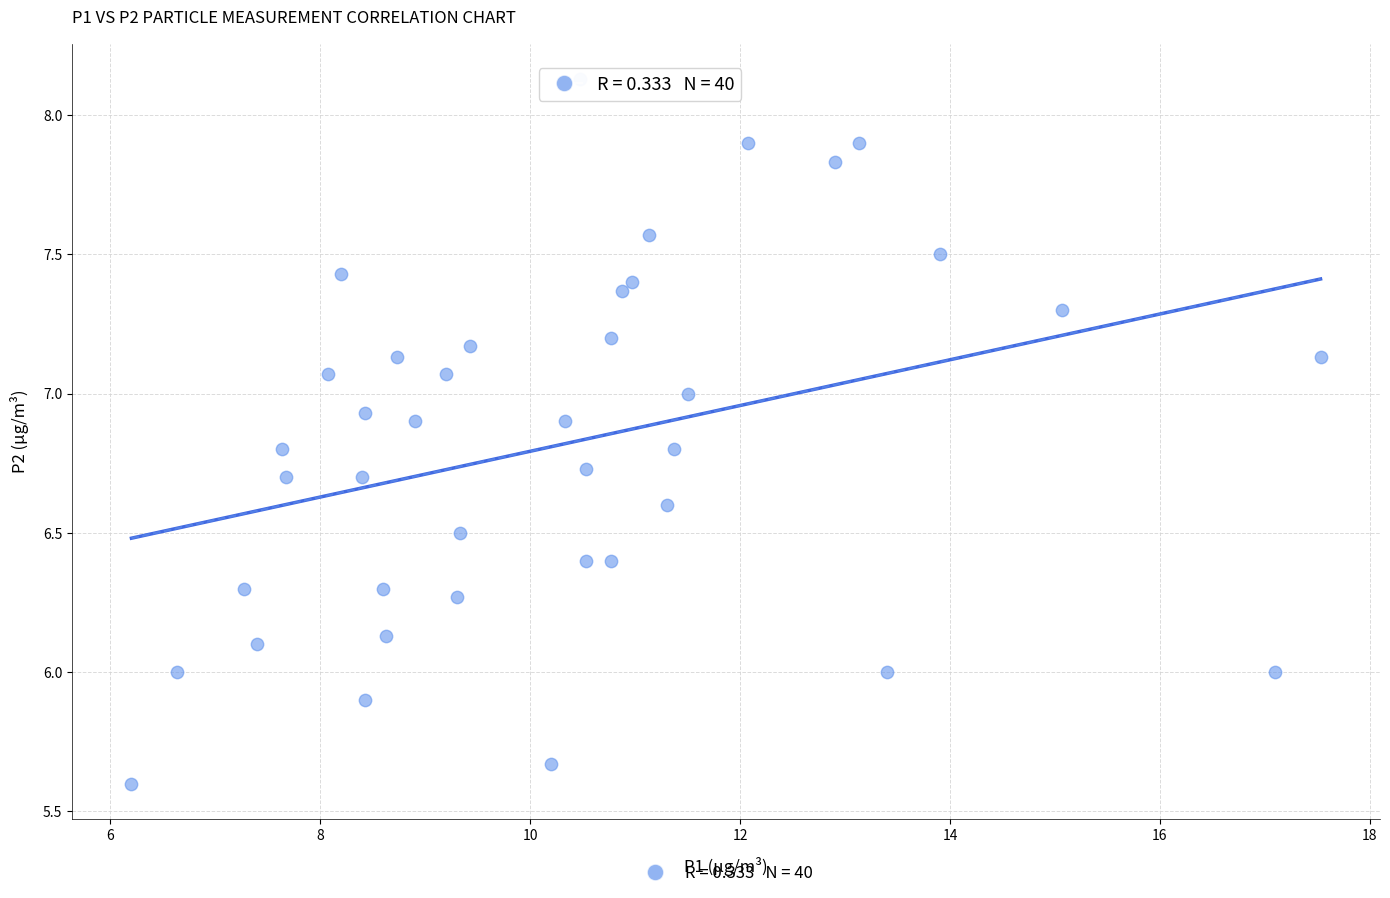

What is the range of Y values (max minus min)?

2.5